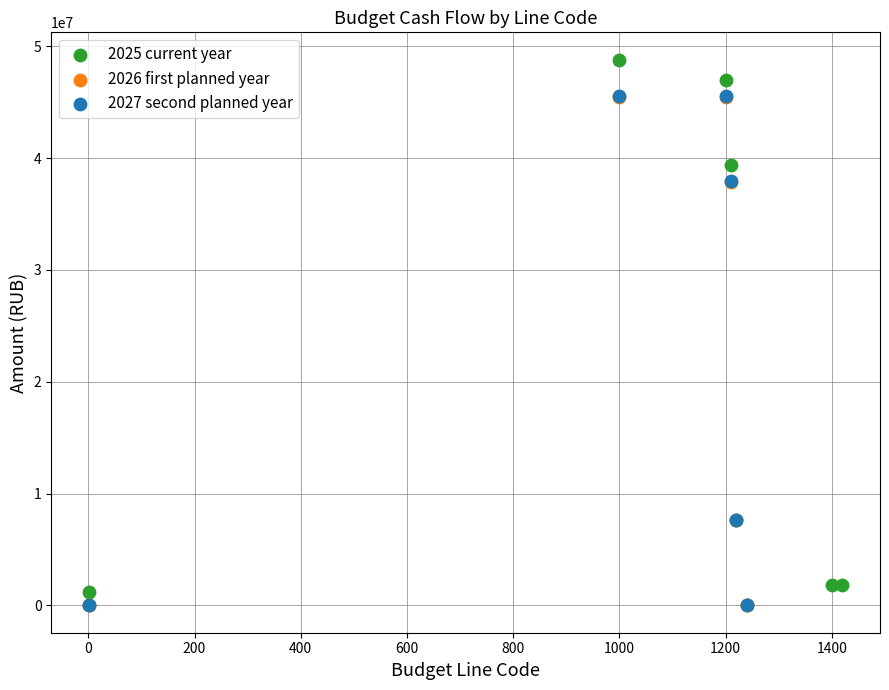

What are all the series names shown in the legend?

2025 current year, 2026 first planned year, 2027 second planned year